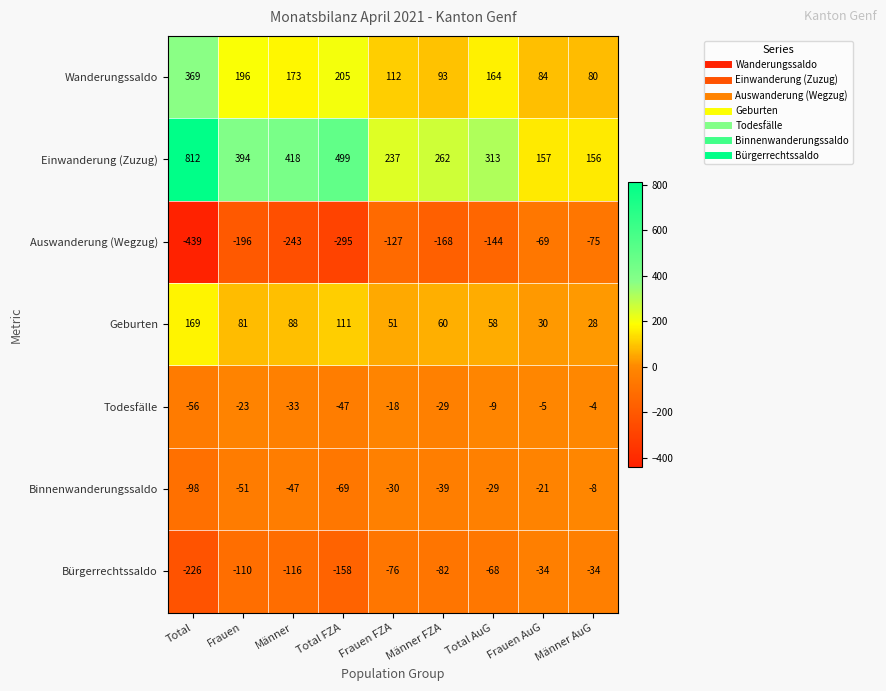

At which label does Auswanderung (Wegzug) reach its peak?

Frauen AuG